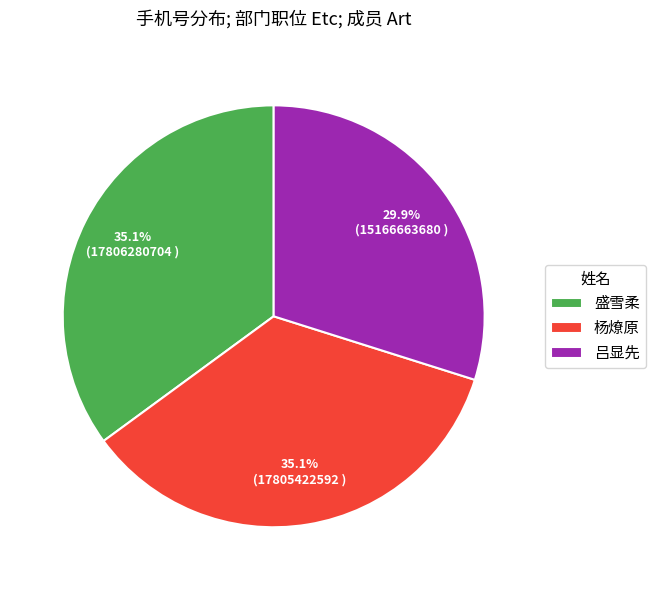

Which slice is the smallest?

吕显先